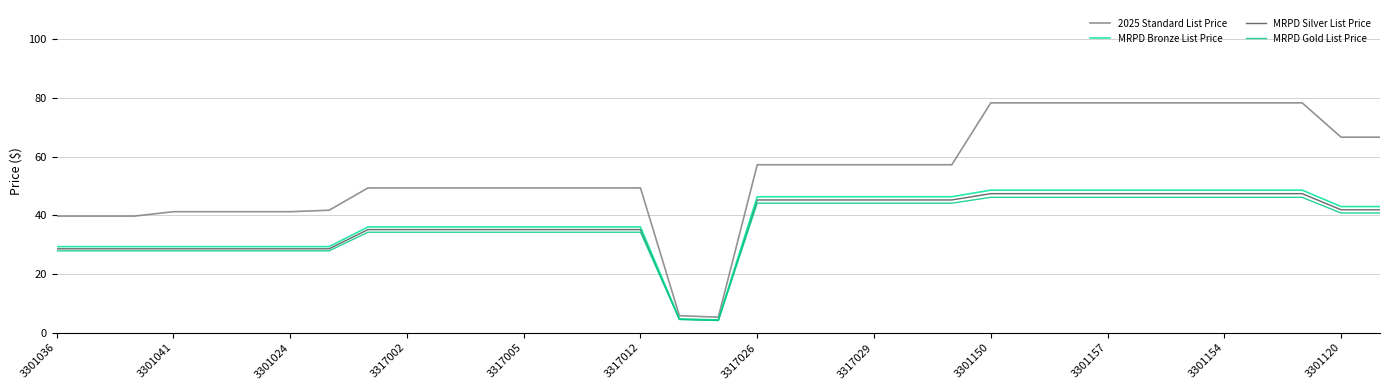

Which series has the largest range (max minus min)?

2025 Standard List Price